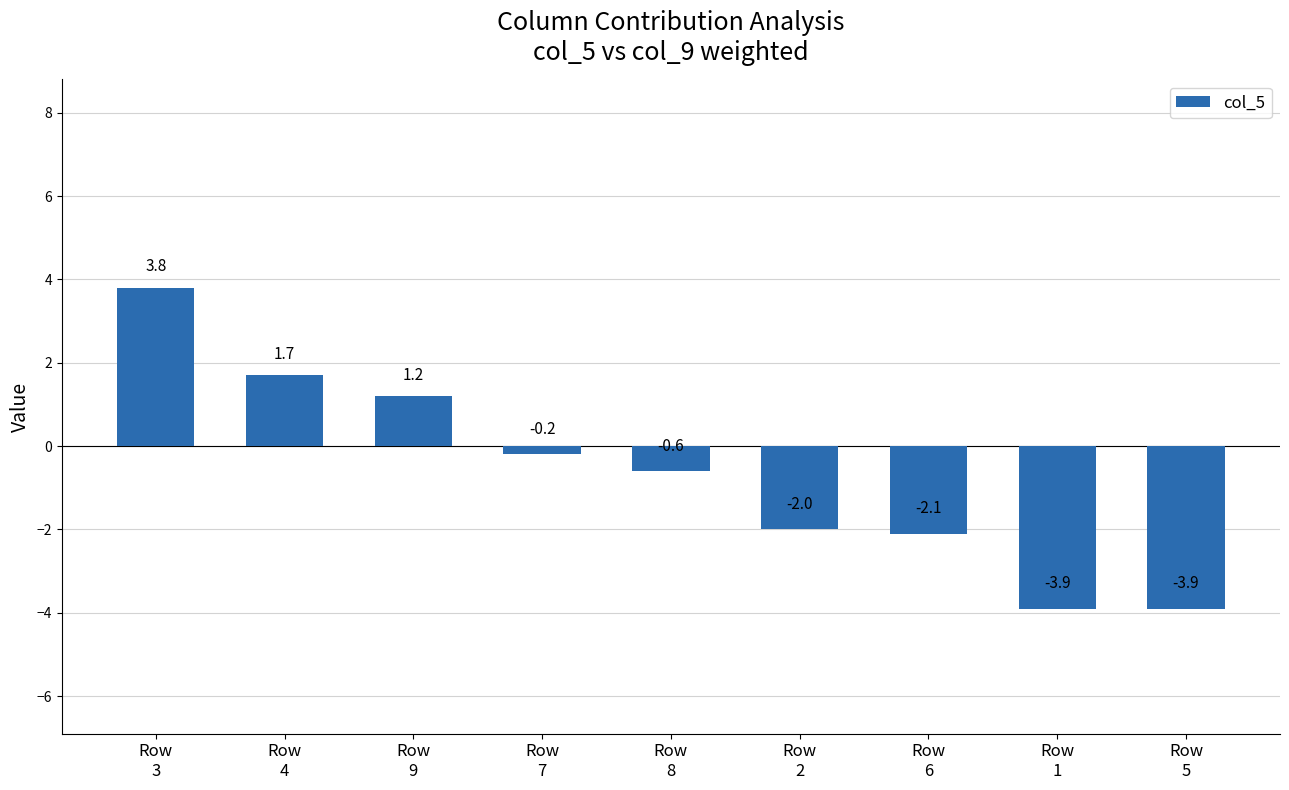

Count the number of data series in this chart.

1